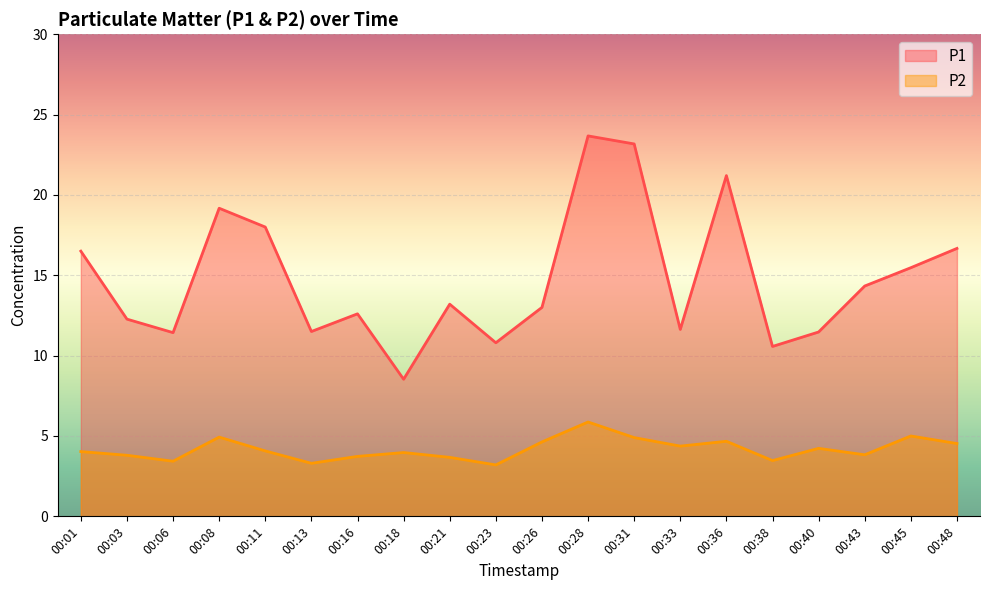

What are all the series names shown in the legend?

P1, P2